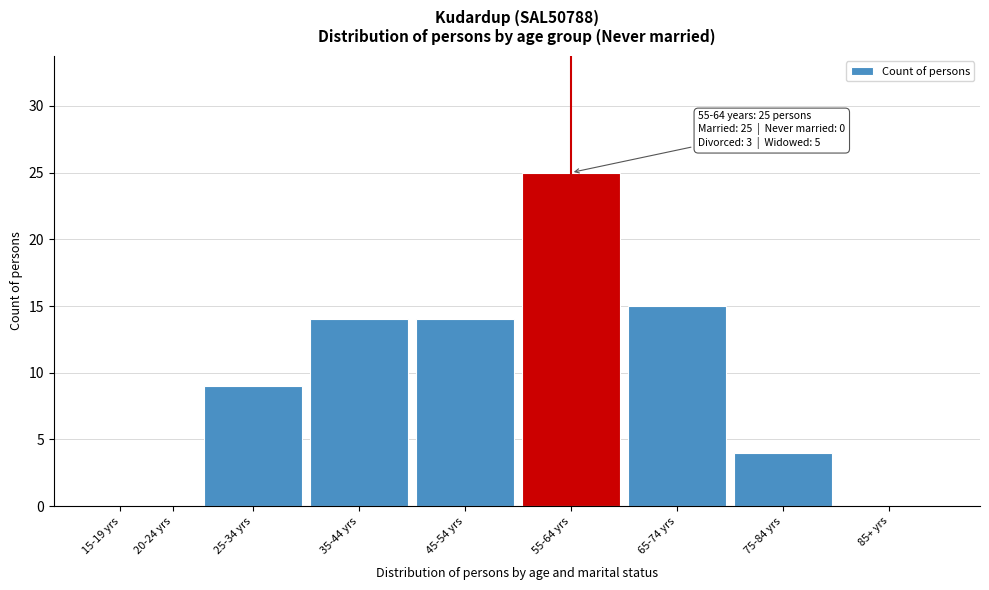

Reading left to right, what are all the values shown in this chart?

15-19 yrs=0	20-24 yrs=0	25-34 yrs=9	35-44 yrs=14	45-54 yrs=14	55-64 yrs=25	65-74 yrs=15	75-84 yrs=4	85+ yrs=0